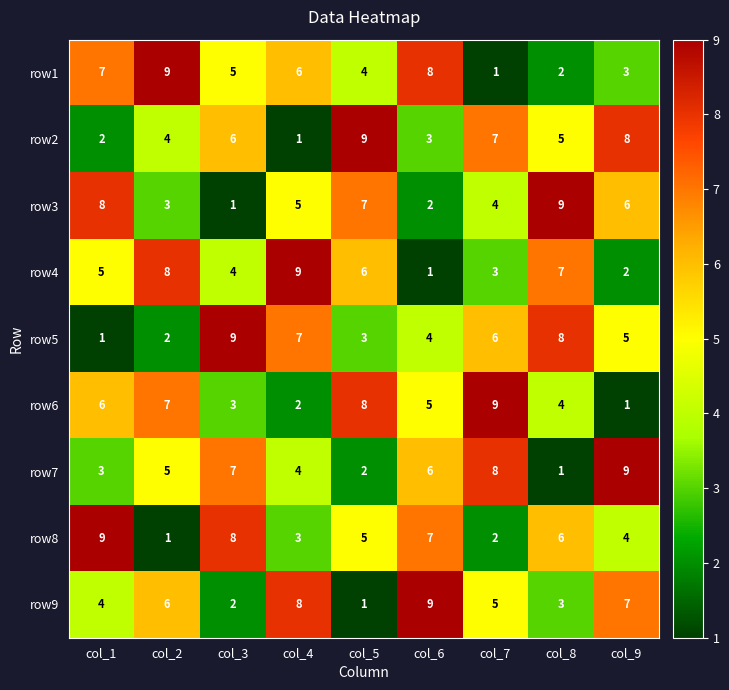

What is the difference between the highest and lowest values at col_2?

8